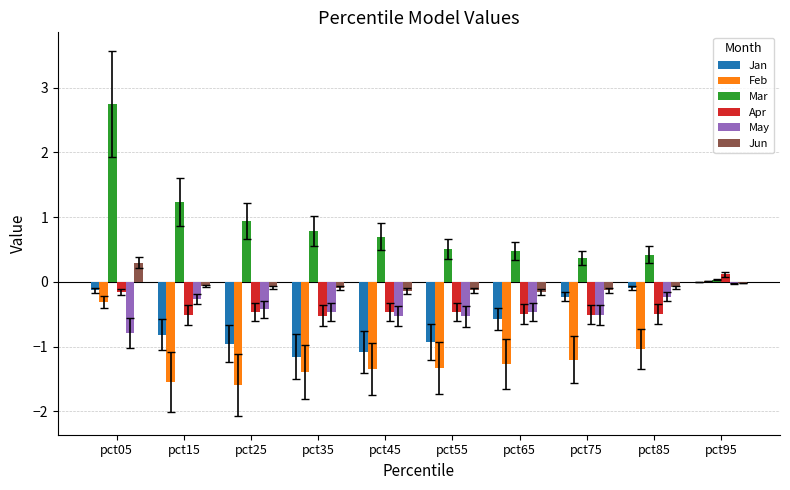

How many values in Feb are above zero?

1